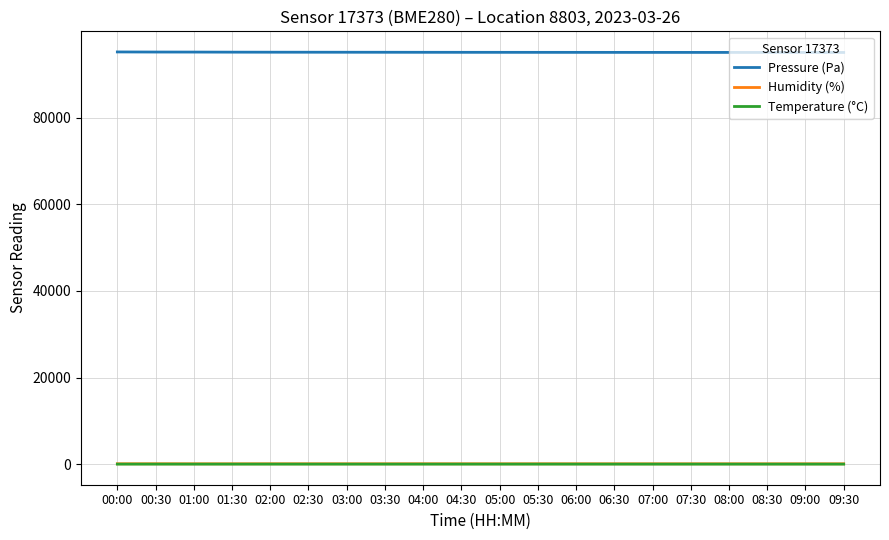

What is the highest value of the Pressure (Pa) series?

95145.8